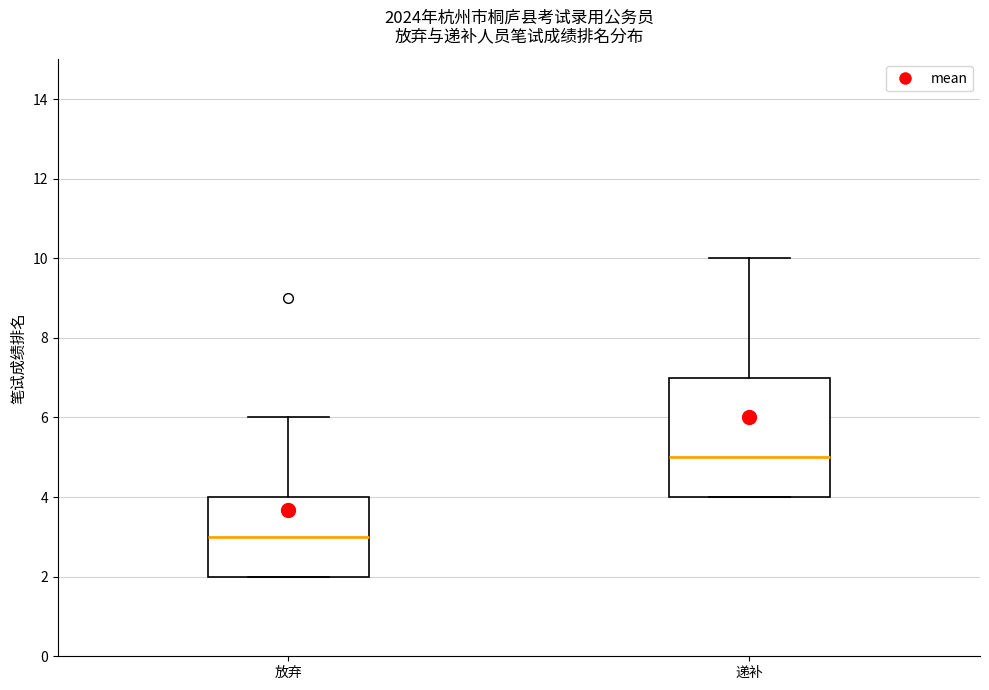

Which box's median line is the highest?

递补